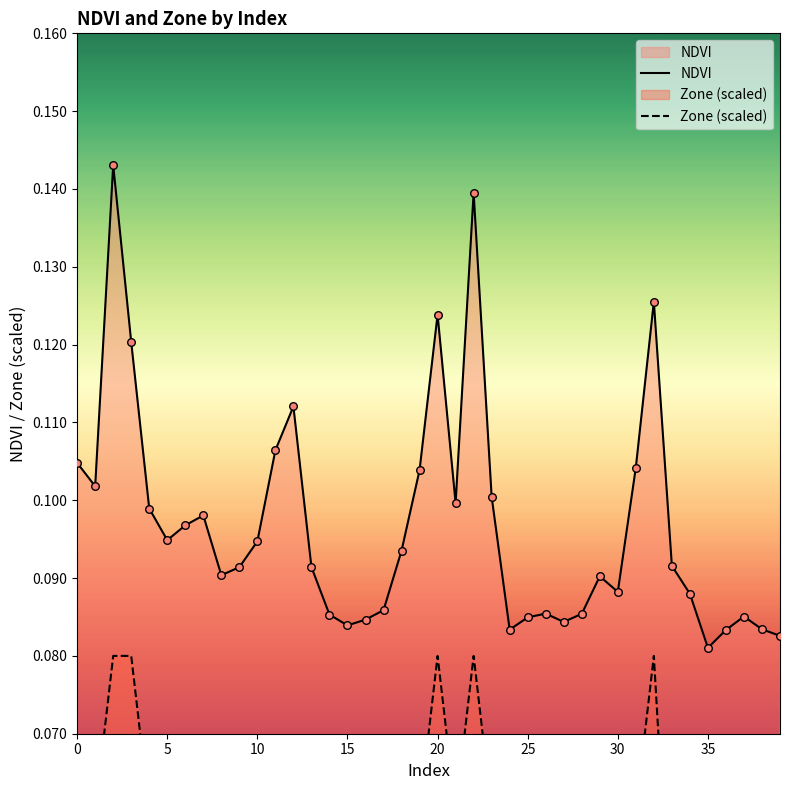

What is the total value across all series at 26?

0.1